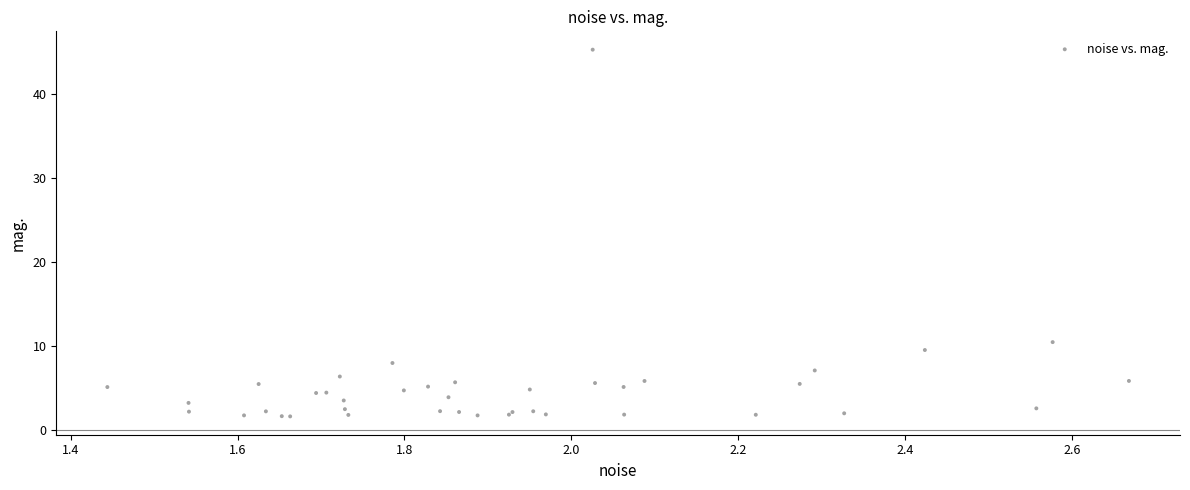

What Y value in the scatter plot is closest to 23?

10.5